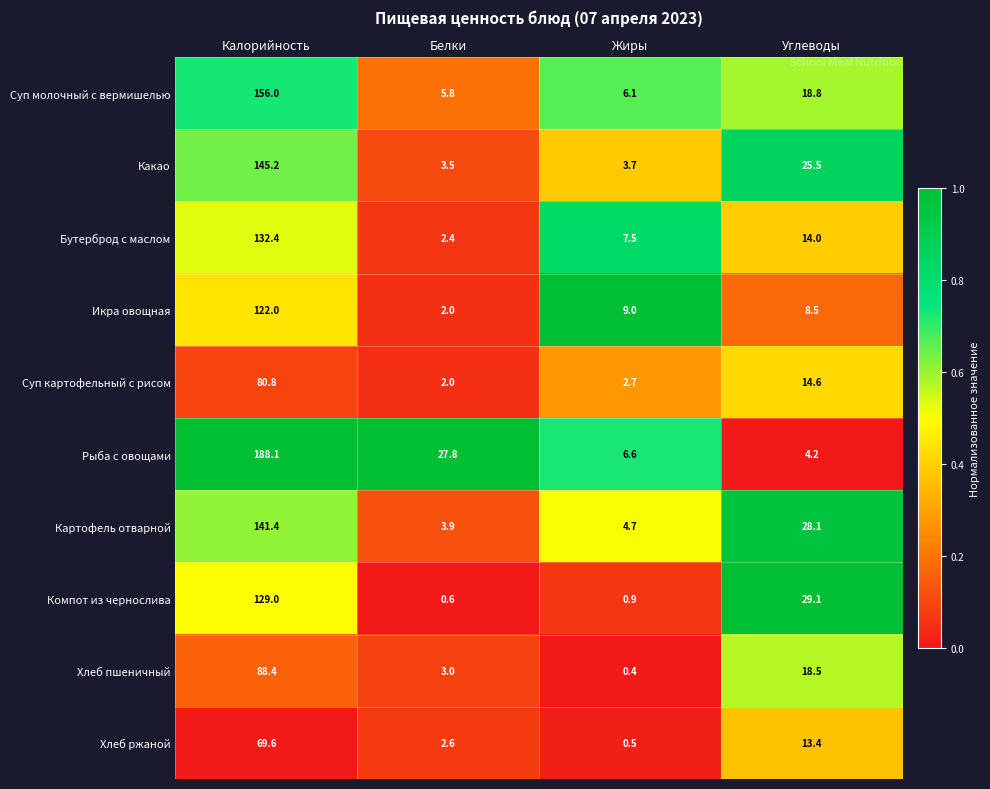

At which label does Какао reach its minimum?

Белки